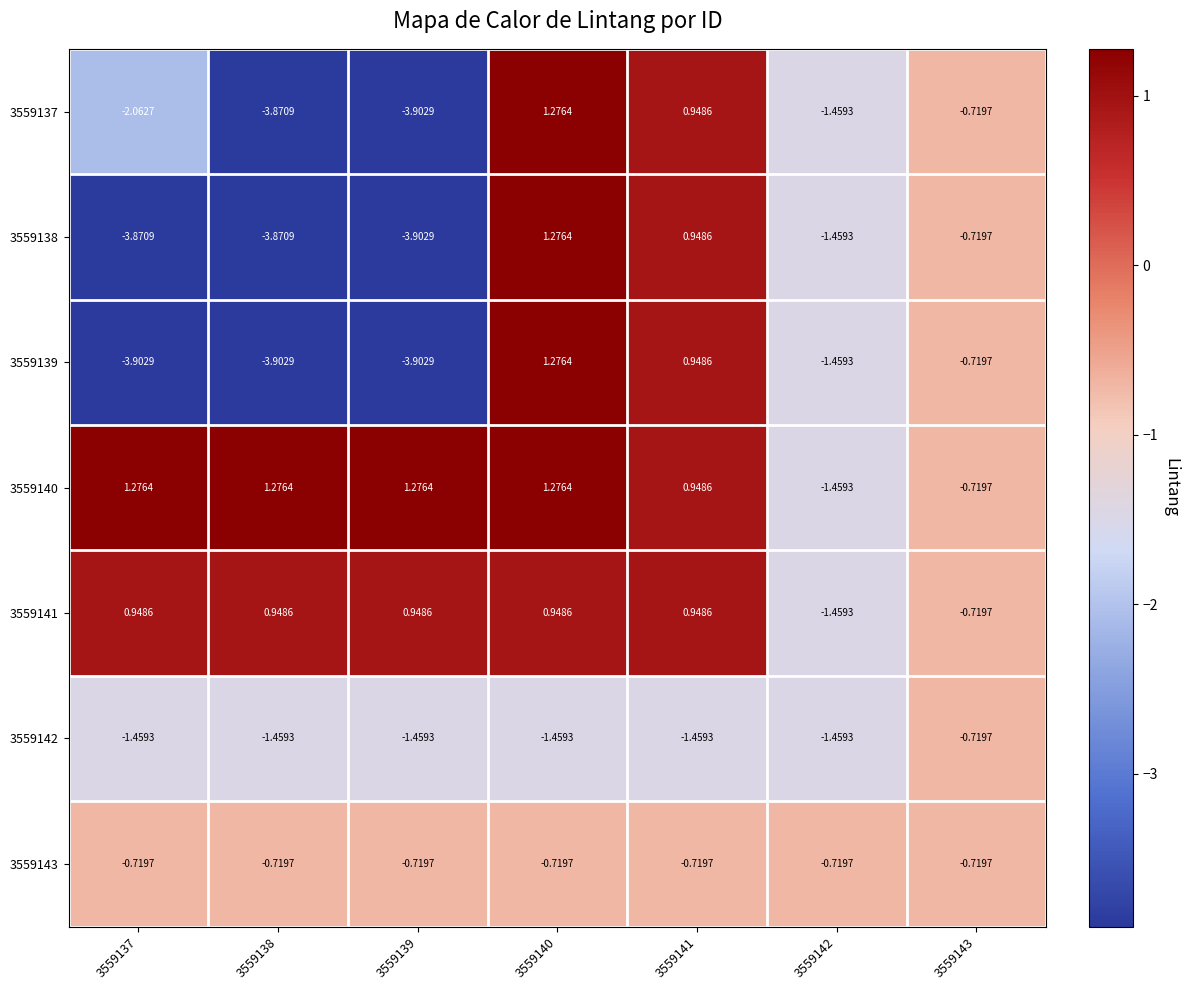

At how many categories does at least one series exceed -1?

7